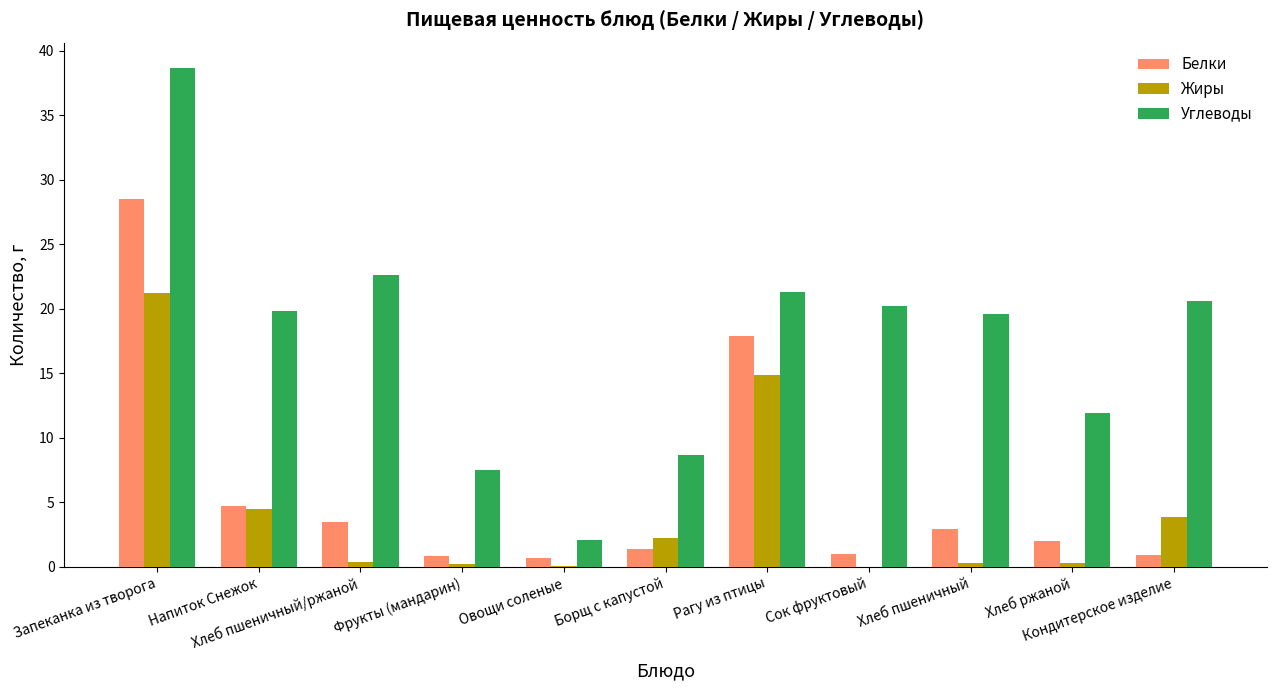

Which series has the largest total across all categories?

Углеводы